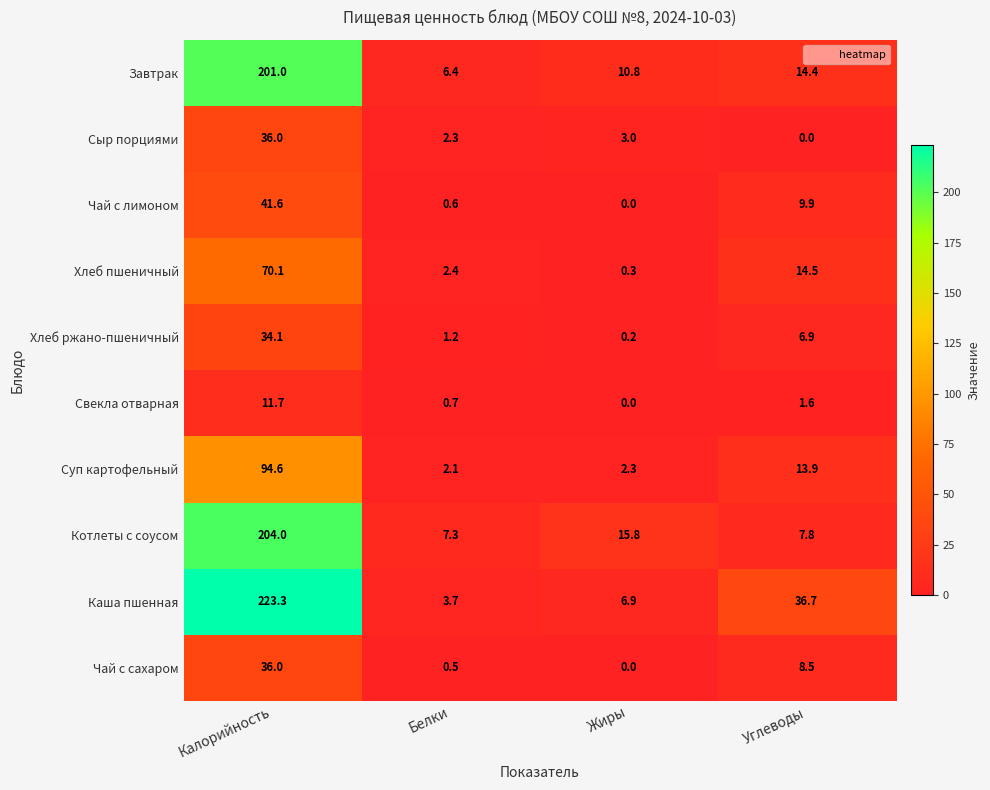

At Углеводы, list the series in order from smallest to largest.

Сыр порциями, Свекла отварная, Хлеб ржано-пшеничный, Котлеты с соусом, Чай с сахаром, Чай с лимоном, Суп картофельный, Завтрак, Хлеб пшеничный, Каша пшенная